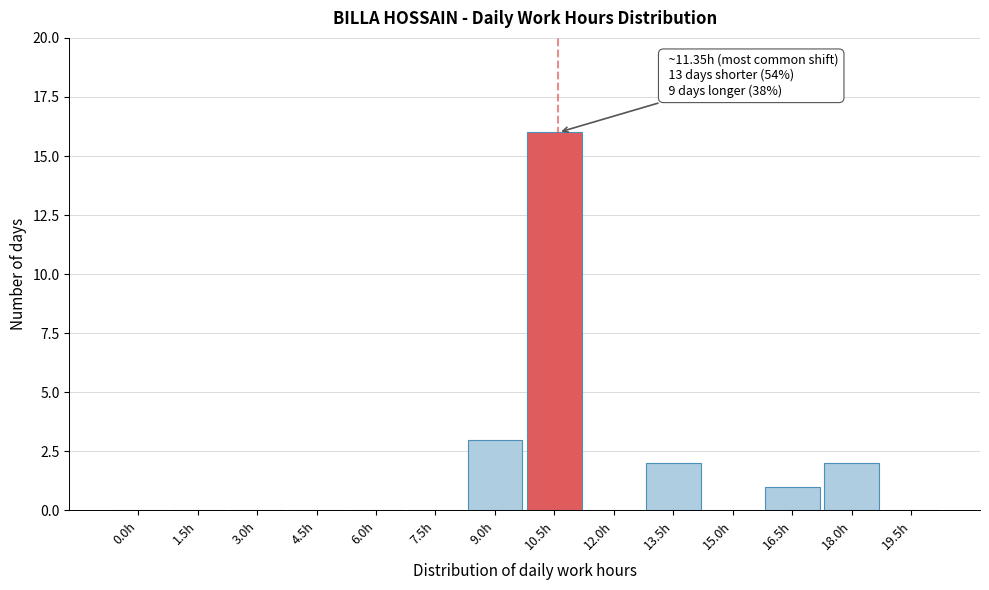

Reading left to right, list all the values displayed in this chart.

0.0h=0	1.5h=0	3.0h=0	4.5h=0	6.0h=0	7.5h=0	9.0h=3	10.5h=16	12.0h=0	13.5h=2	15.0h=0	16.5h=1	18.0h=2	19.5h=0